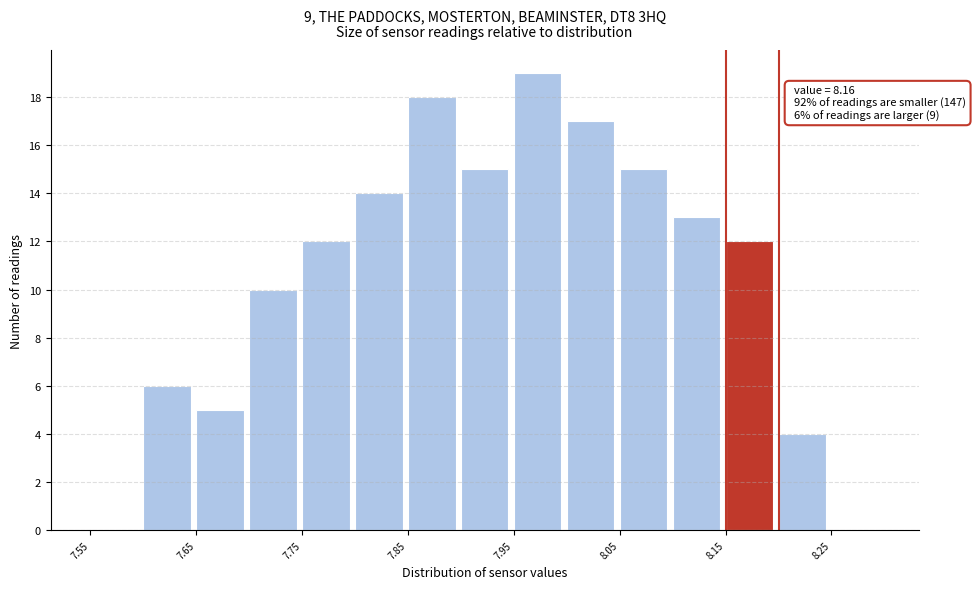

Over which range of the x-axis is the bar tallest?

7.95 to 8.00